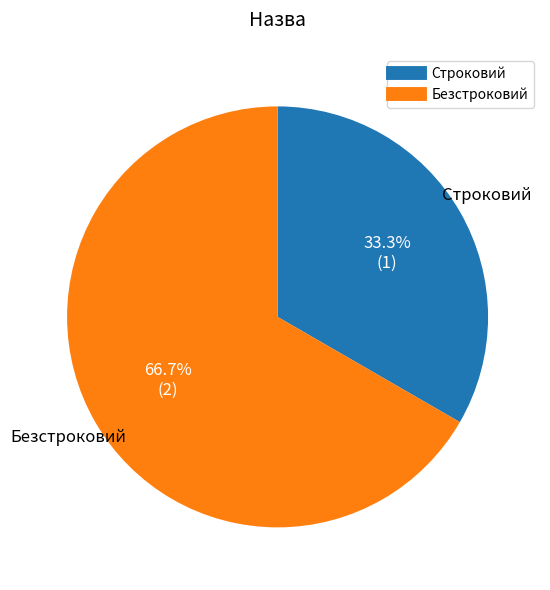

Is Безстроковий the majority of the pie?

Yes